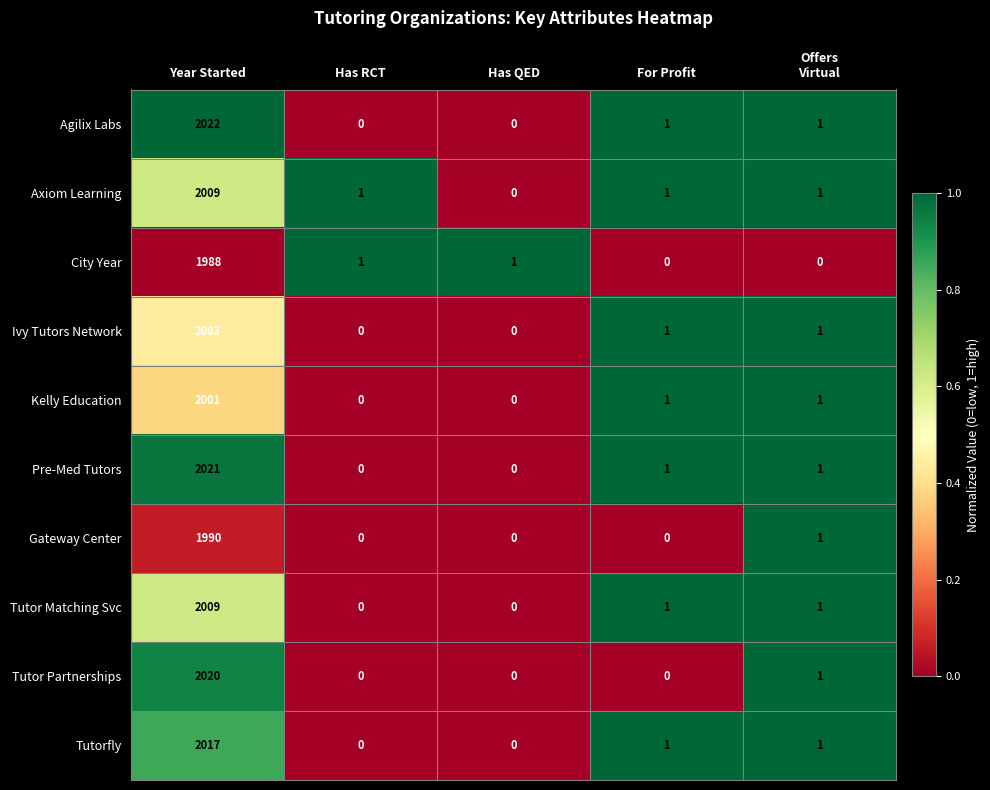

How many data points does each series have?

5